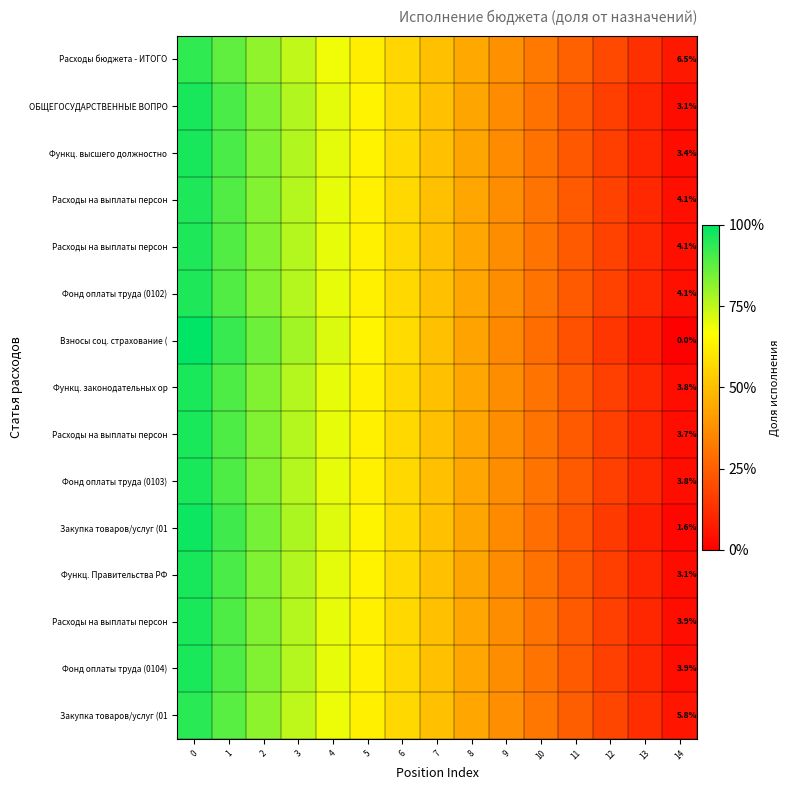

At how many categories does at least one series exceed 0?

15